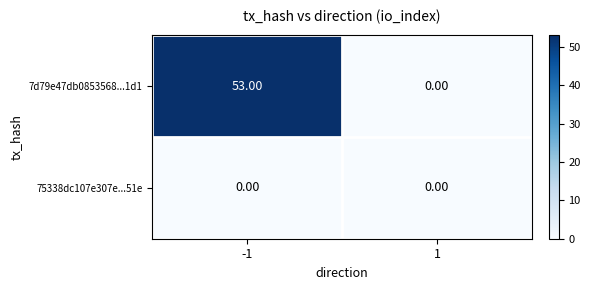

What is the sum of the 7d79e47db0853568...1d1 values at -1 and 1?

53